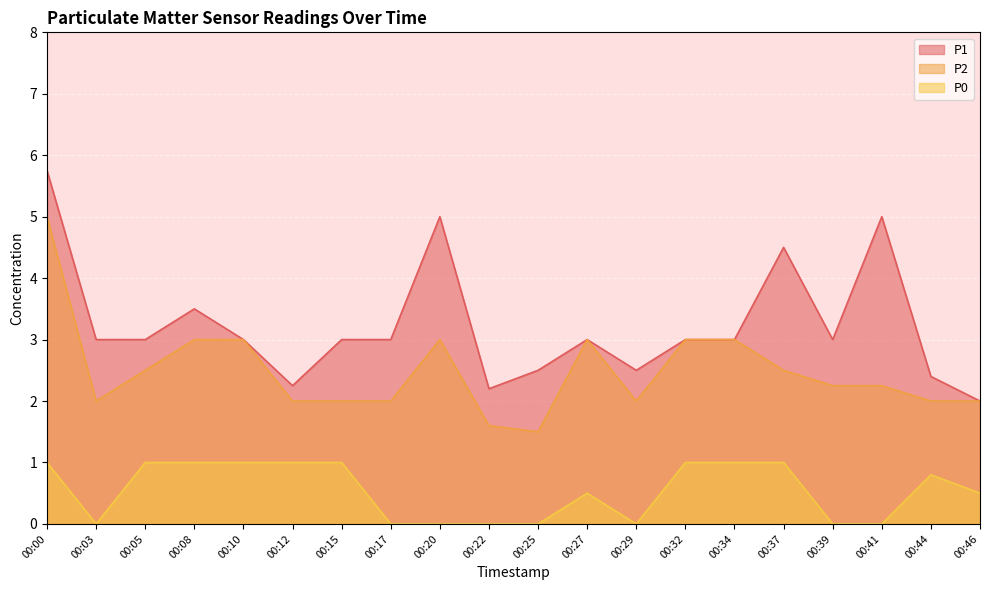

Reading left to right, extract all data points from this chart.

P1: 00:00=5.8	00:03=3.0	00:05=3.0	00:08=3.5	00:10=3.0	00:12=2.2	00:15=3.0	00:17=3.0	00:20=5.0	00:22=2.2	00:25=2.5	00:27=3.0	00:29=2.5	00:32=3.0	00:34=3.0	00:37=4.5	00:39=3.0	00:41=5.0	00:44=2.4	00:46=2.0
P2: 00:00=5.0	00:03=2.0	00:05=2.5	00:08=3.0	00:10=3.0	00:12=2.0	00:15=2.0	00:17=2.0	00:20=3.0	00:22=1.6	00:25=1.5	00:27=3.0	00:29=2.0	00:32=3.0	00:34=3.0	00:37=2.5	00:39=2.2	00:41=2.2	00:44=2.0	00:46=2.0
P0: 00:00=1.0	00:03=0.0	00:05=1.0	00:08=1.0	00:10=1.0	00:12=1.0	00:15=1.0	00:17=0.0	00:20=0.0	00:22=0.0	00:25=0.0	00:27=0.5	00:29=0.0	00:32=1.0	00:34=1.0	00:37=1.0	00:39=0.0	00:41=0.0	00:44=0.8	00:46=0.5